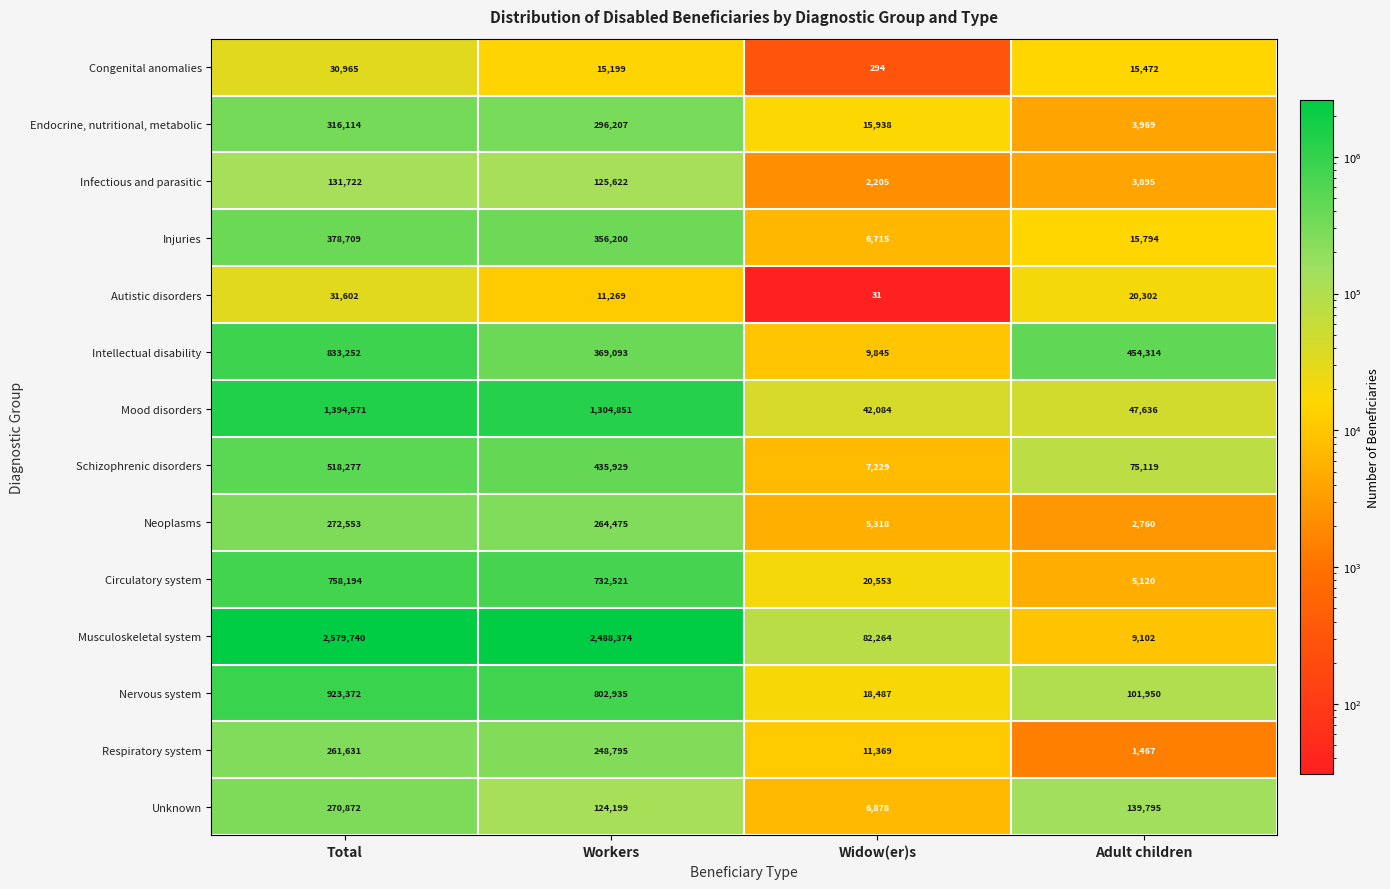

What is the sum of all Musculoskeletal system values?

5159480